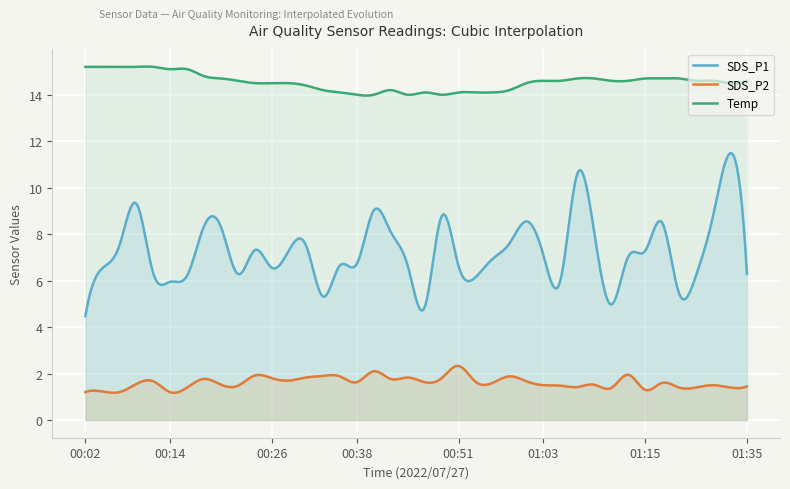

Which series has the widest spread of values?

SDS_P1